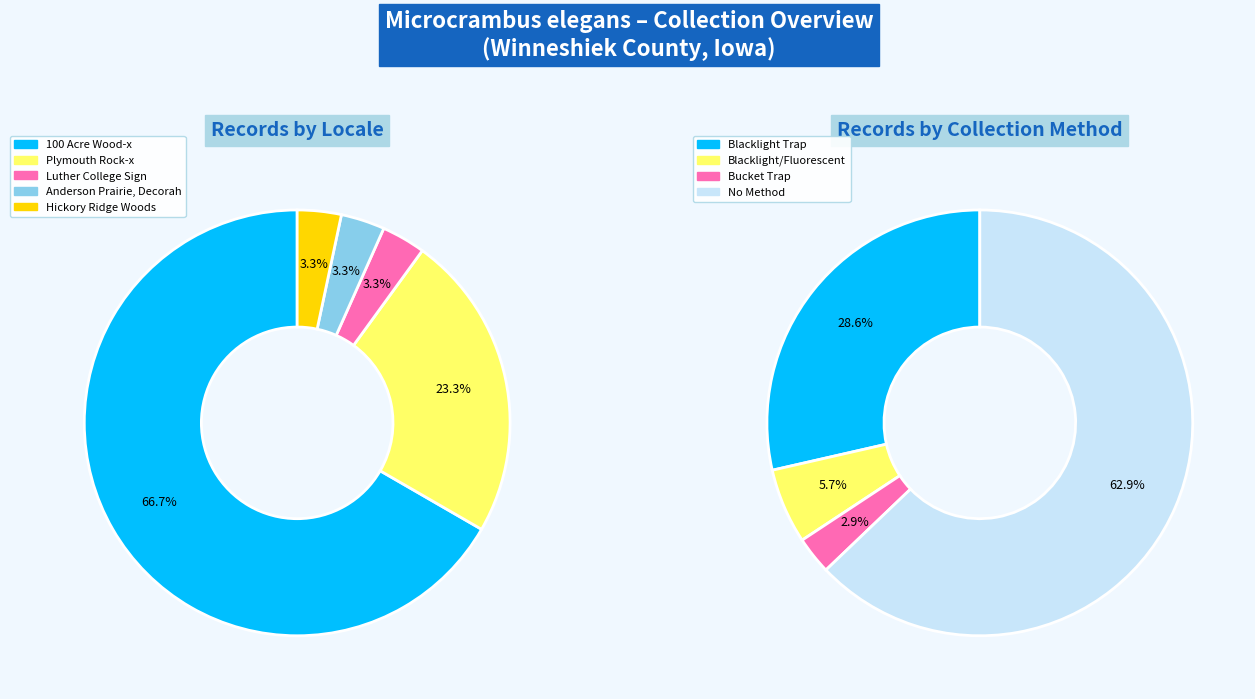

Rank the categories by value from lowest to highest.

Luther College Sign, Anderson Prairie, Decorah, Hickory Ridge Woods, Plymouth Rock-x, 100 Acre Wood-x